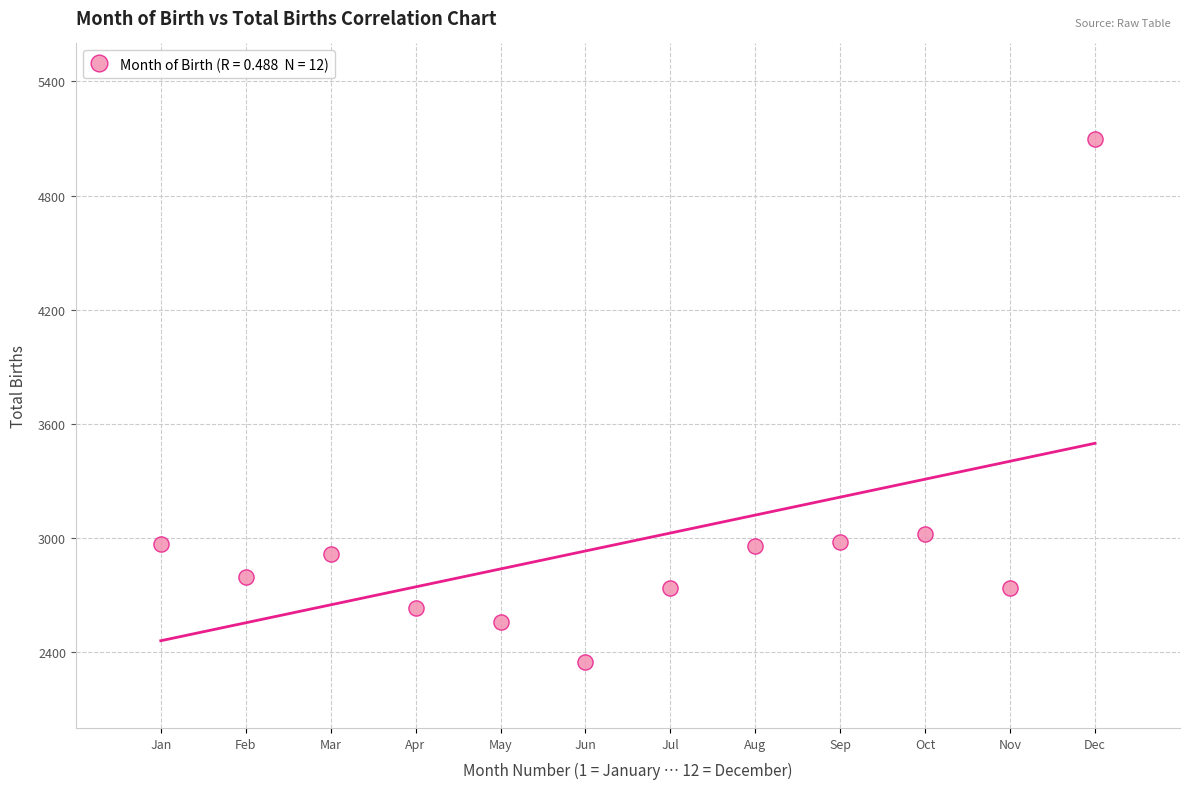

What Y value in the scatter plot is closest to 3723?

3019